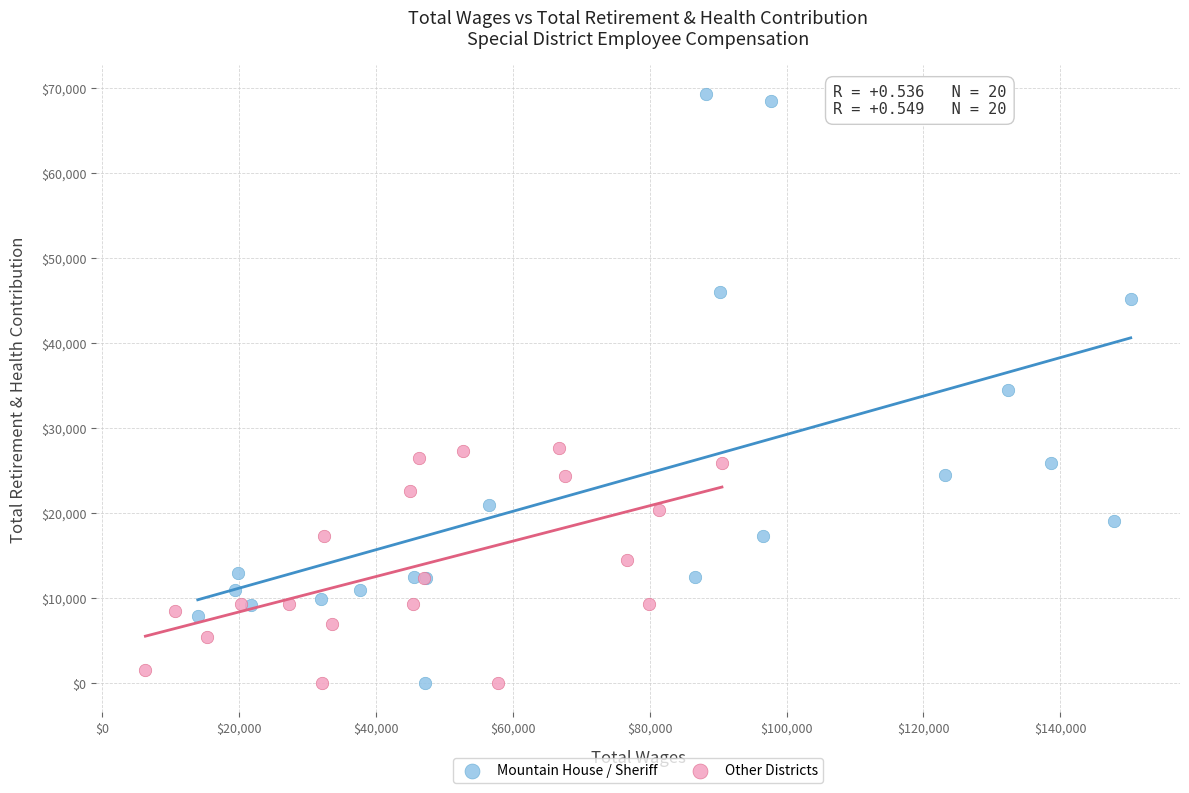

Which series contains the highest Y value?

Mountain House / Sheriff